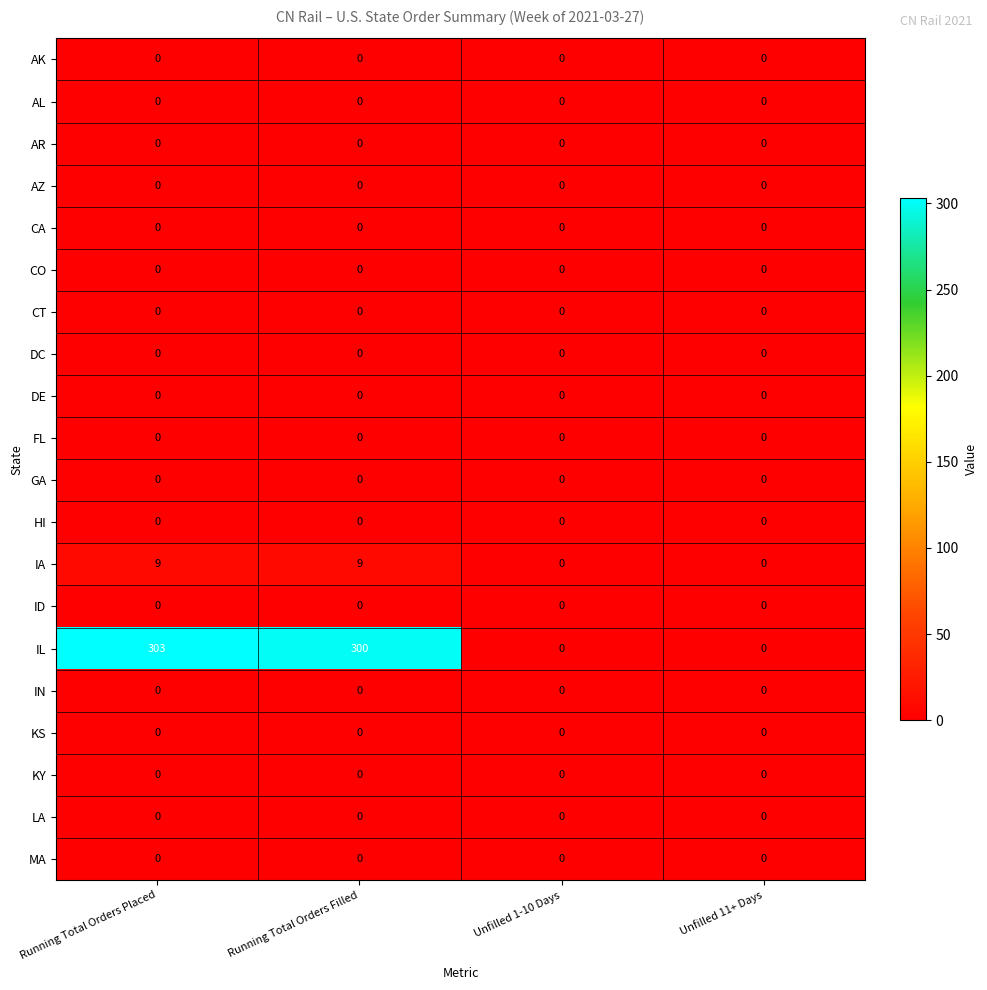

Between Running Total Orders Placed and Unfilled 1-10 Days, which series saw the biggest shift?

IL